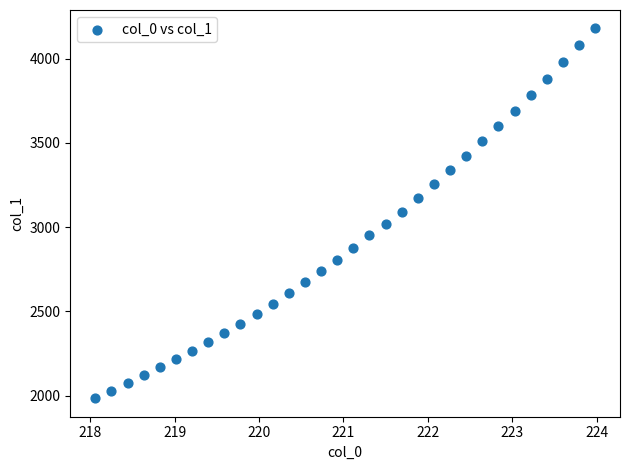

What is the range of Y values (max minus min)?

2194.1